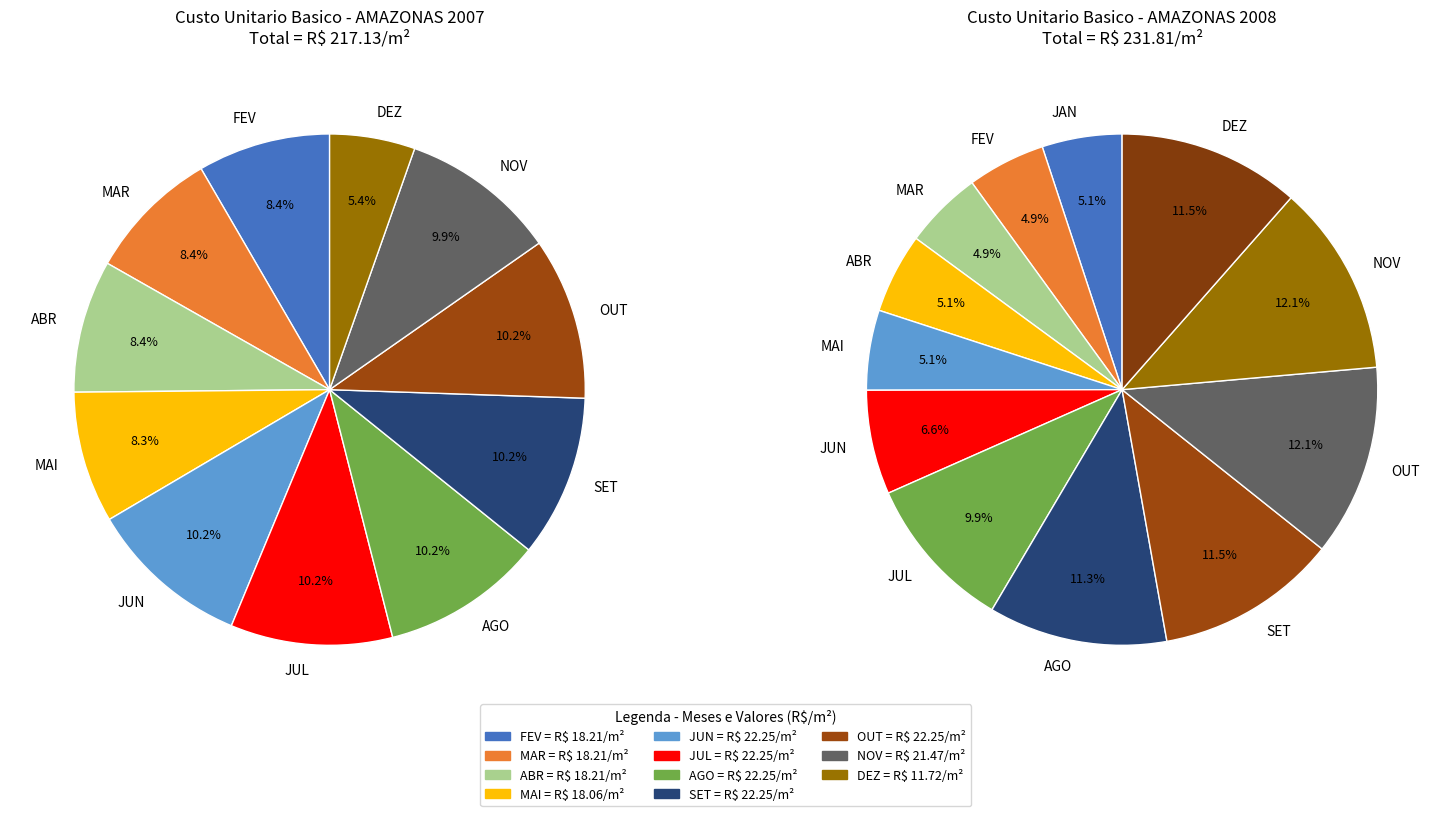

Which category has the smallest portion of the pie?

DEZ